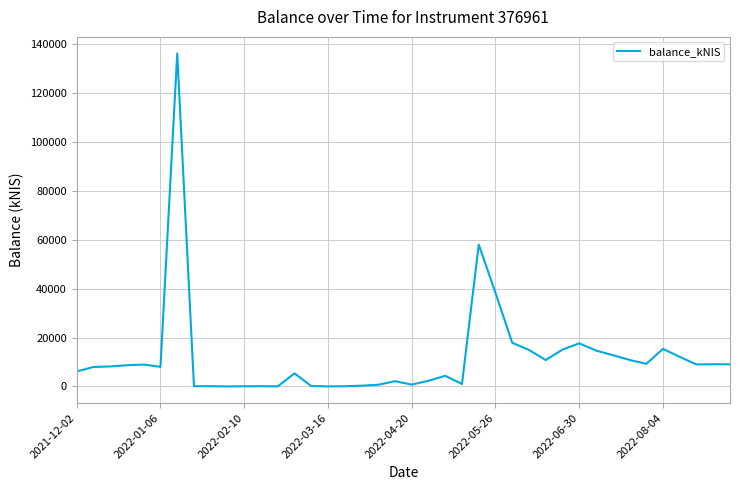

What is the greatest value displayed?

136276.6